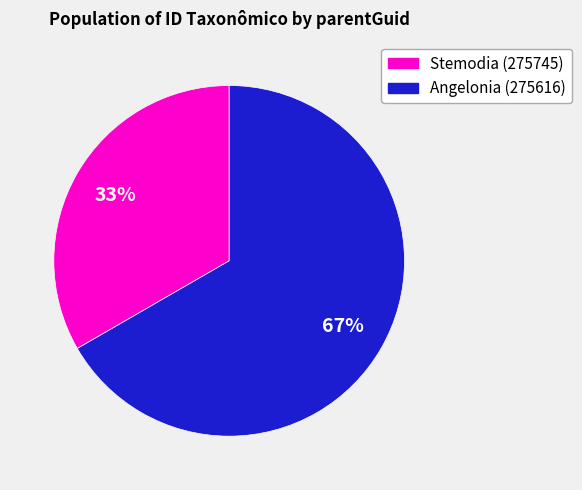

Does any single category account for the majority?

Yes